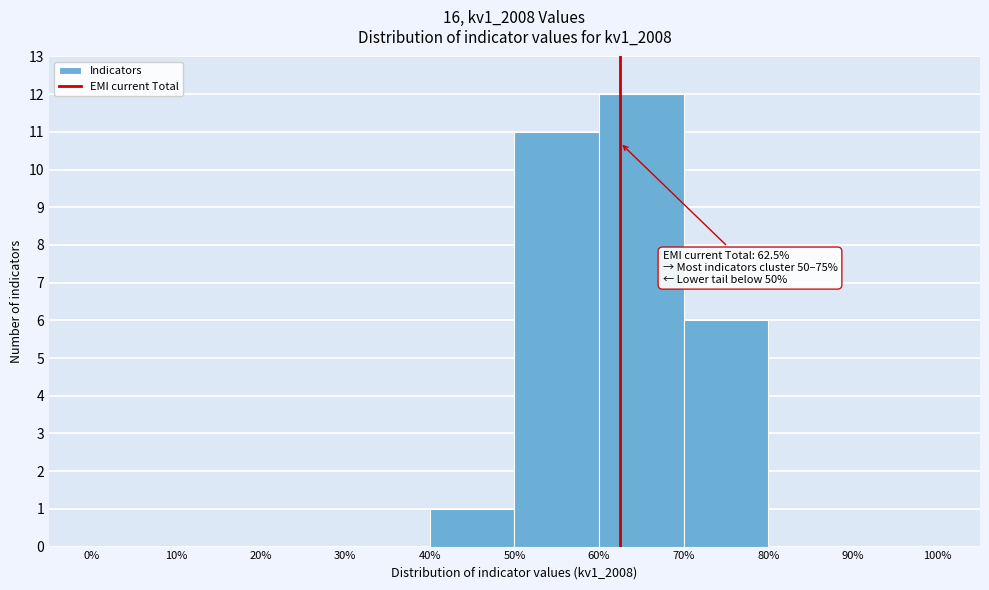

Which range on the x-axis has the tallest bar?

60% to 70%